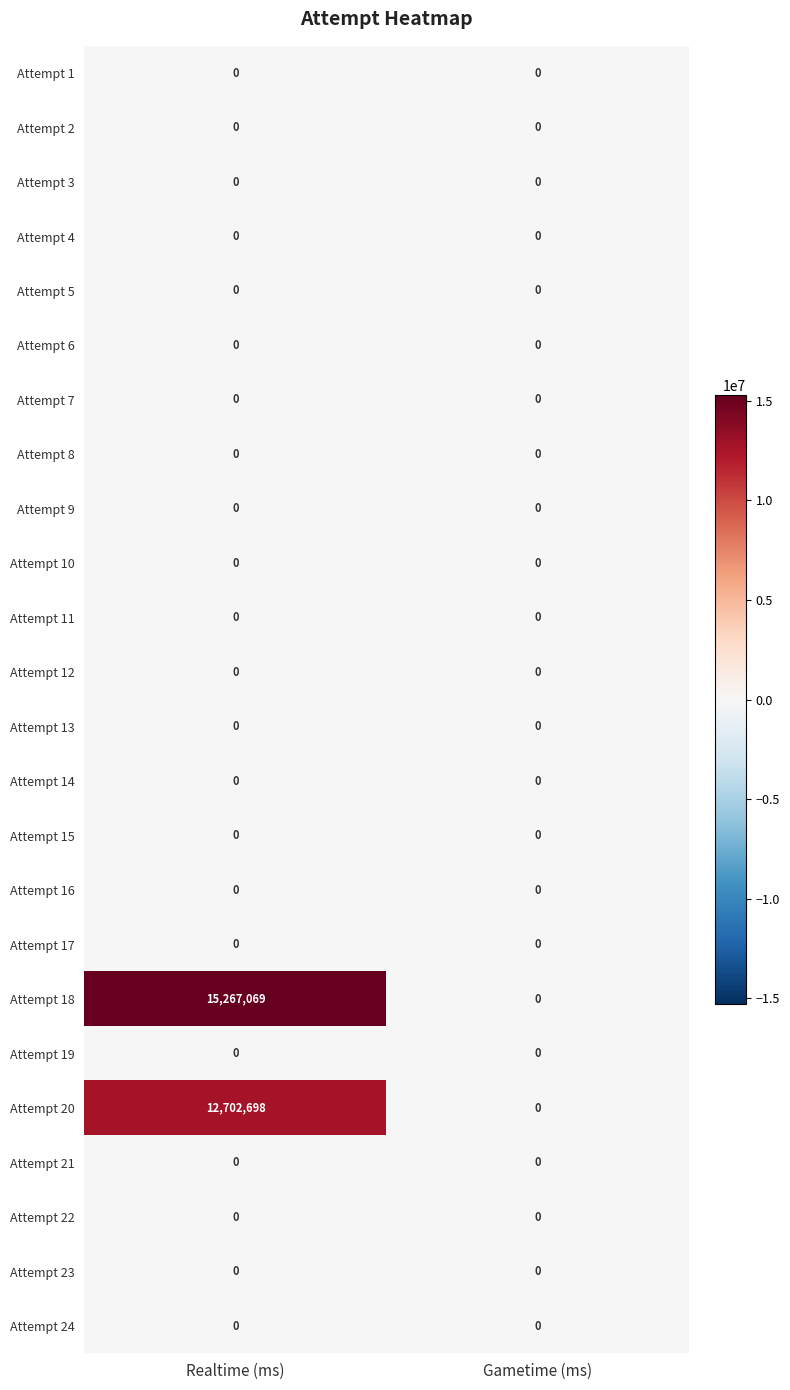

Which series has the largest range (max minus min)?

Attempt 18